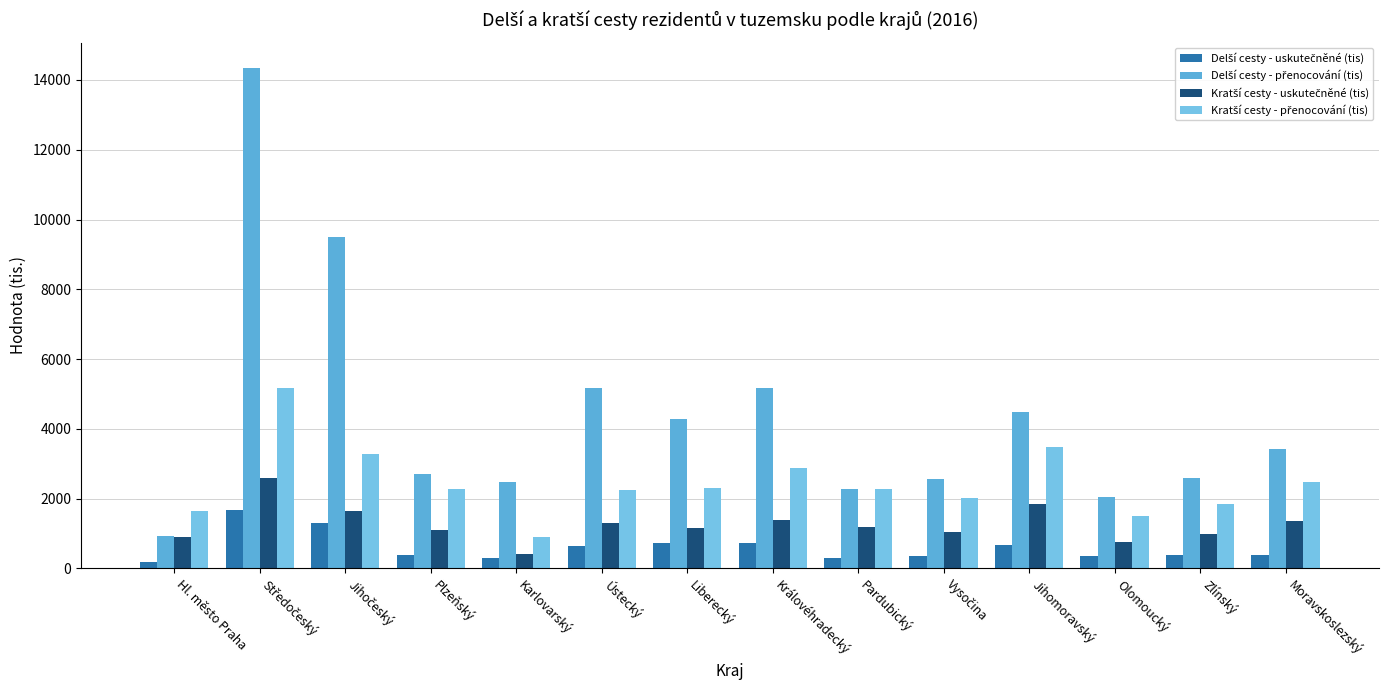

Reading right to left, what are all the values shown in this chart?

Delší cesty - uskutečněné (tis): 394.8	391.1	346.6	679.3	345.7	303.2	722.0	722.8	637.0	292.3	385.7	1293.9	1670.1	168.9
Delší cesty - přenocování (tis): 3427.0	2603.5	2047.6	4475.9	2555.8	2277.1	5155.9	4294.1	5168.5	2470.8	2713.9	9493.7	14354.7	935.3
Kratší cesty - uskutečněné (tis): 1348.0	998.5	764.6	1853.0	1028.8	1195.5	1395.8	1147.4	1305.9	423.1	1098.2	1649.7	2586.3	907.3
Kratší cesty - přenocování (tis): 2473.7	1845.8	1493.4	3473.0	2002.2	2270.8	2881.7	2289.9	2239.3	901.4	2261.1	3278.2	5182.3	1645.1